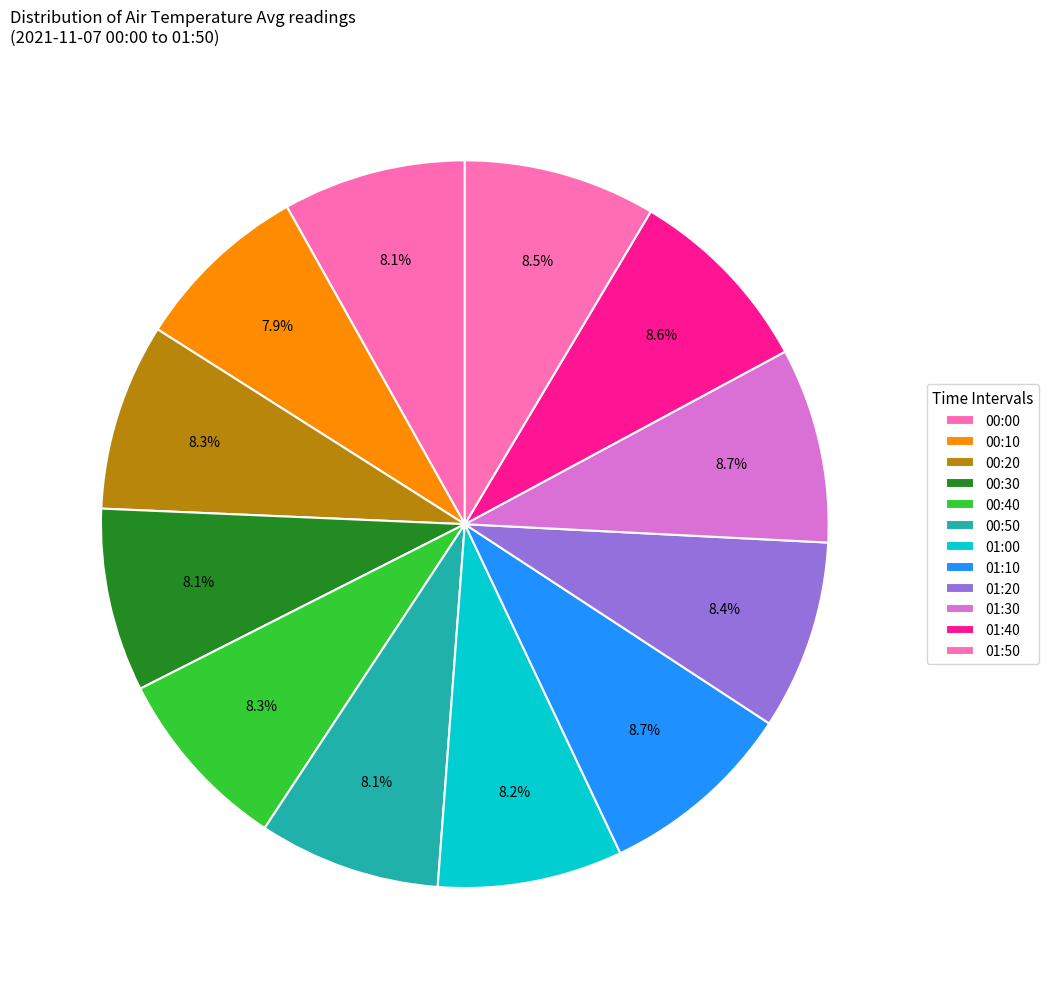

How many slices are in this pie chart?

12